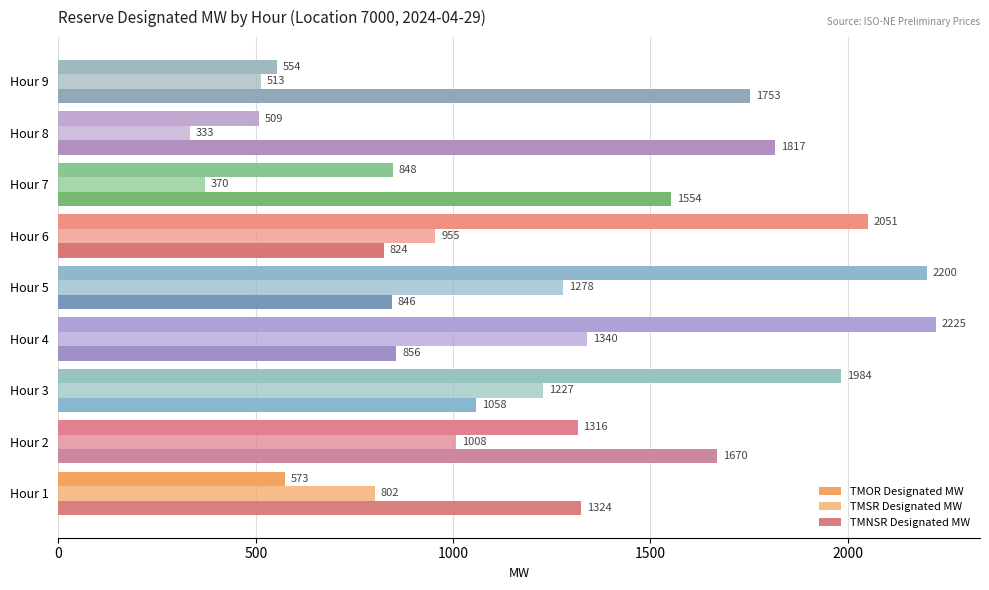

How many categories are shown in the chart?

9